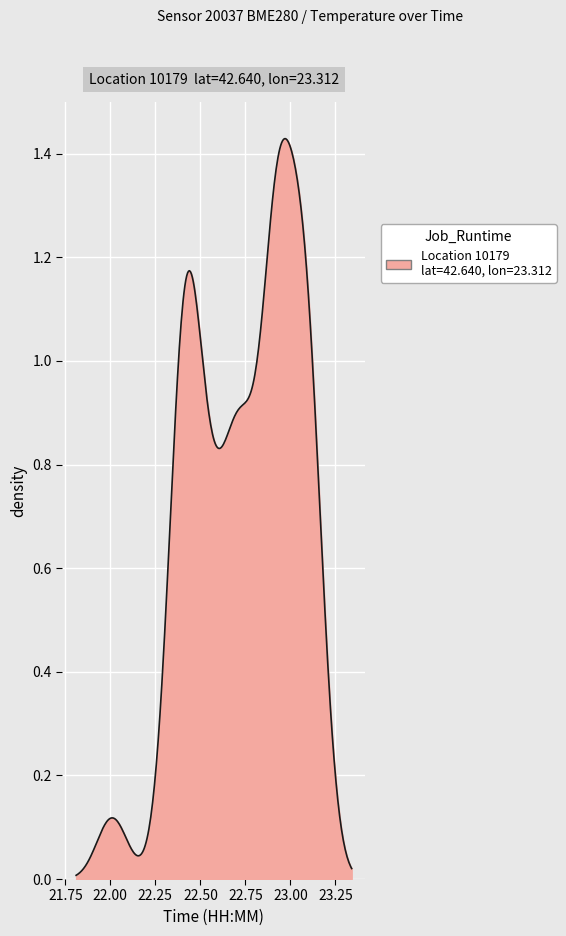

Does the chart display data point markers on the line(s)?

No